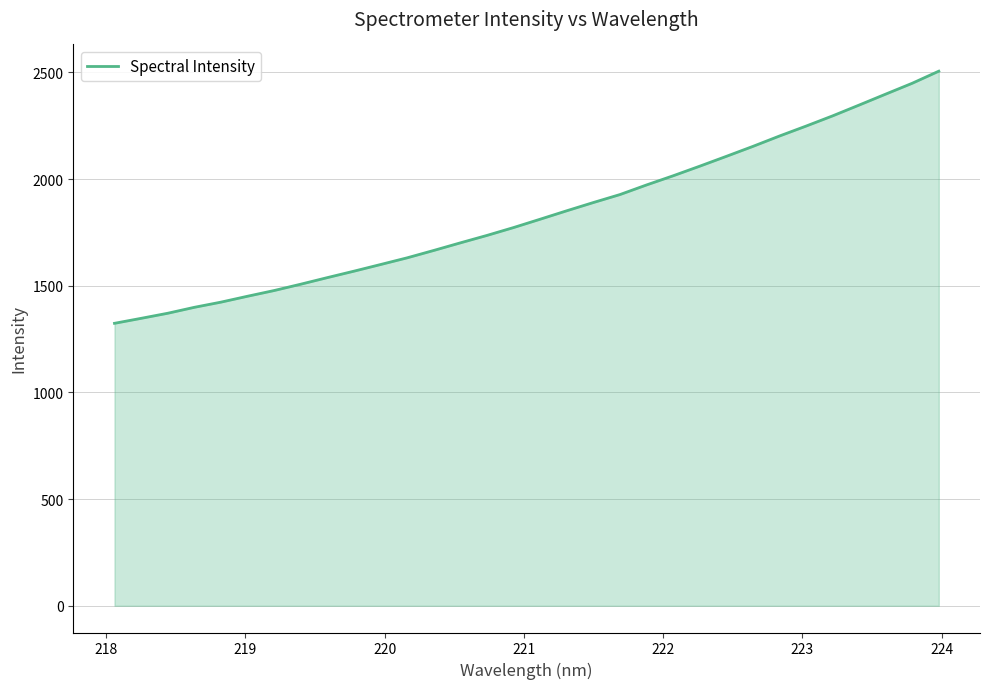

Reading right to left, extract all data points from this chart.

2505.5	2448.9	2398.0	2346.7	2295.9	2248.0	2201.5	2152.9	2106.2	2060.2	2015.2	1972.3	1927.2	1889.9	1851.3	1811.8	1772.7	1735.8	1701.0	1665.4	1630.8	1599.4	1568.3	1538.1	1507.2	1477.5	1450.7	1423.1	1398.8	1371.0	1347.1	1323.8